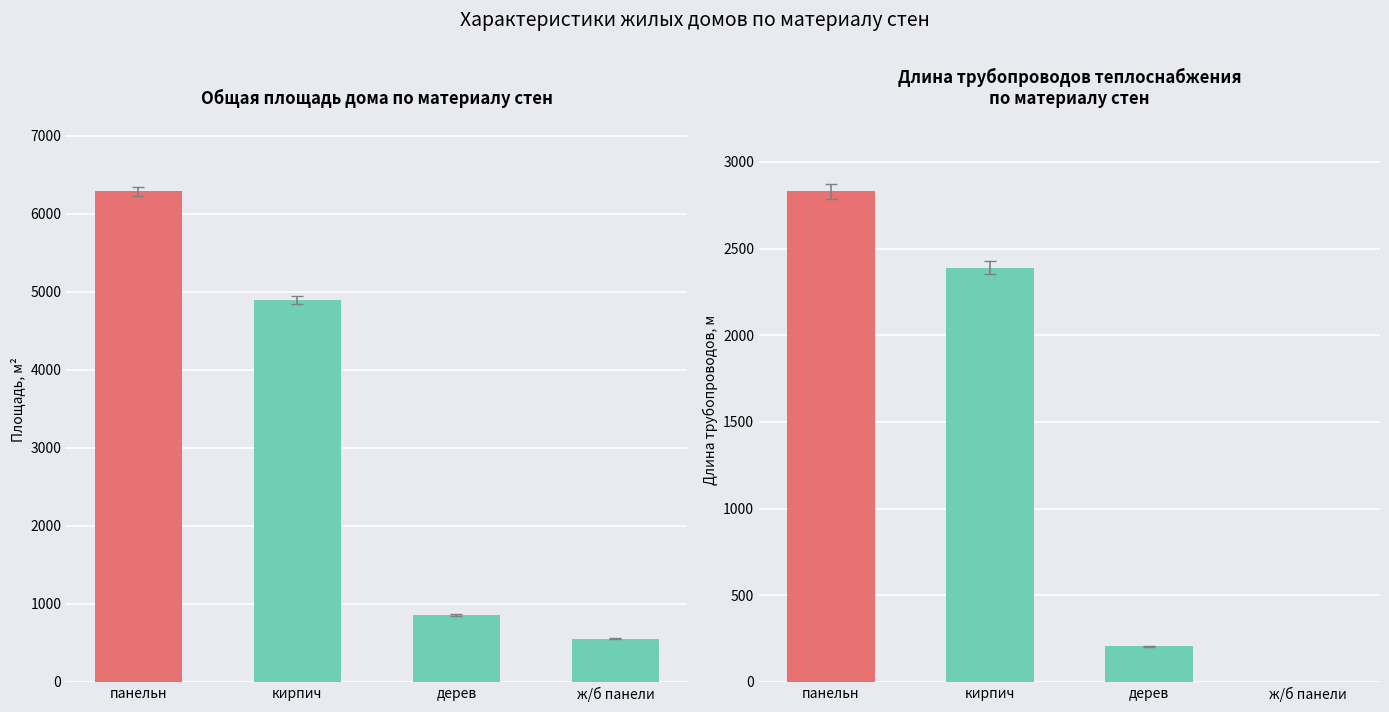

List the labels in order of Общая площадь дома (м2) value, largest first.

панельн, кирпич, дерев, ж/б панели